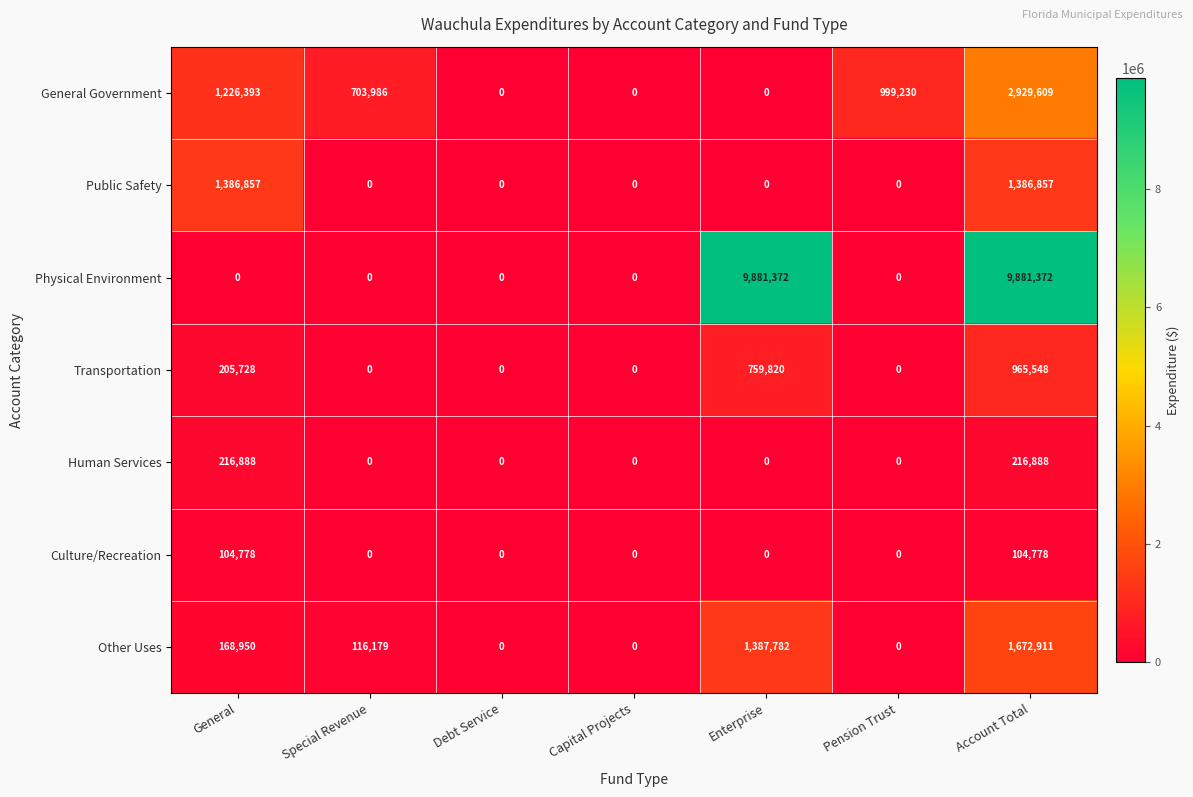

What is the sum of all Culture/Recreation values?

209556